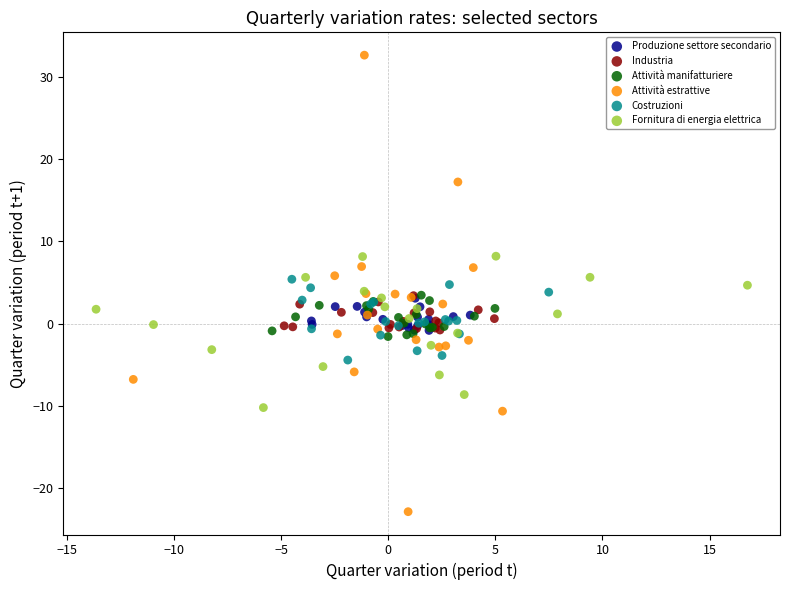

Which series has the widest spread of Y values?

Attività estrattive